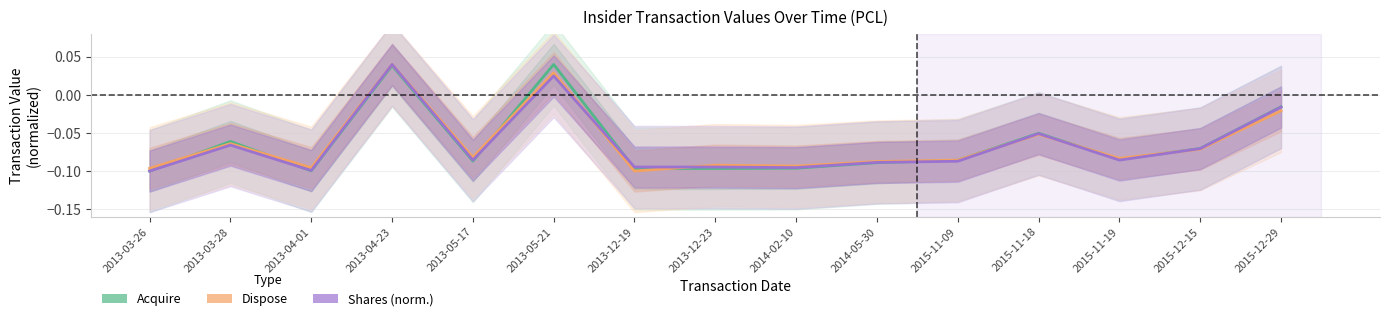

How many series are shown in this chart?

3